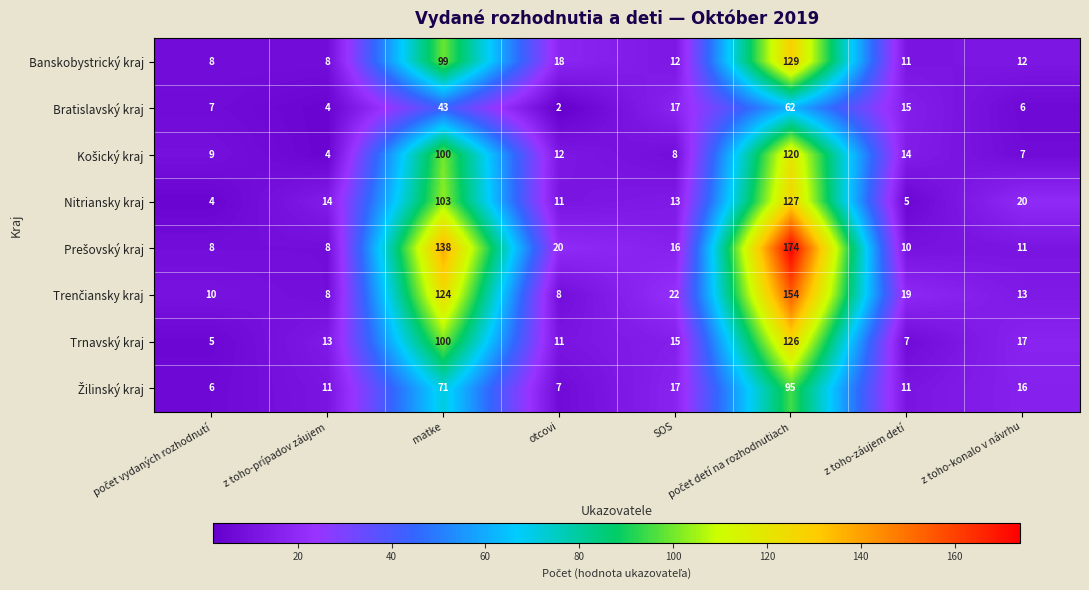

What is the highest value of the Banskobystrický kraj series?

129